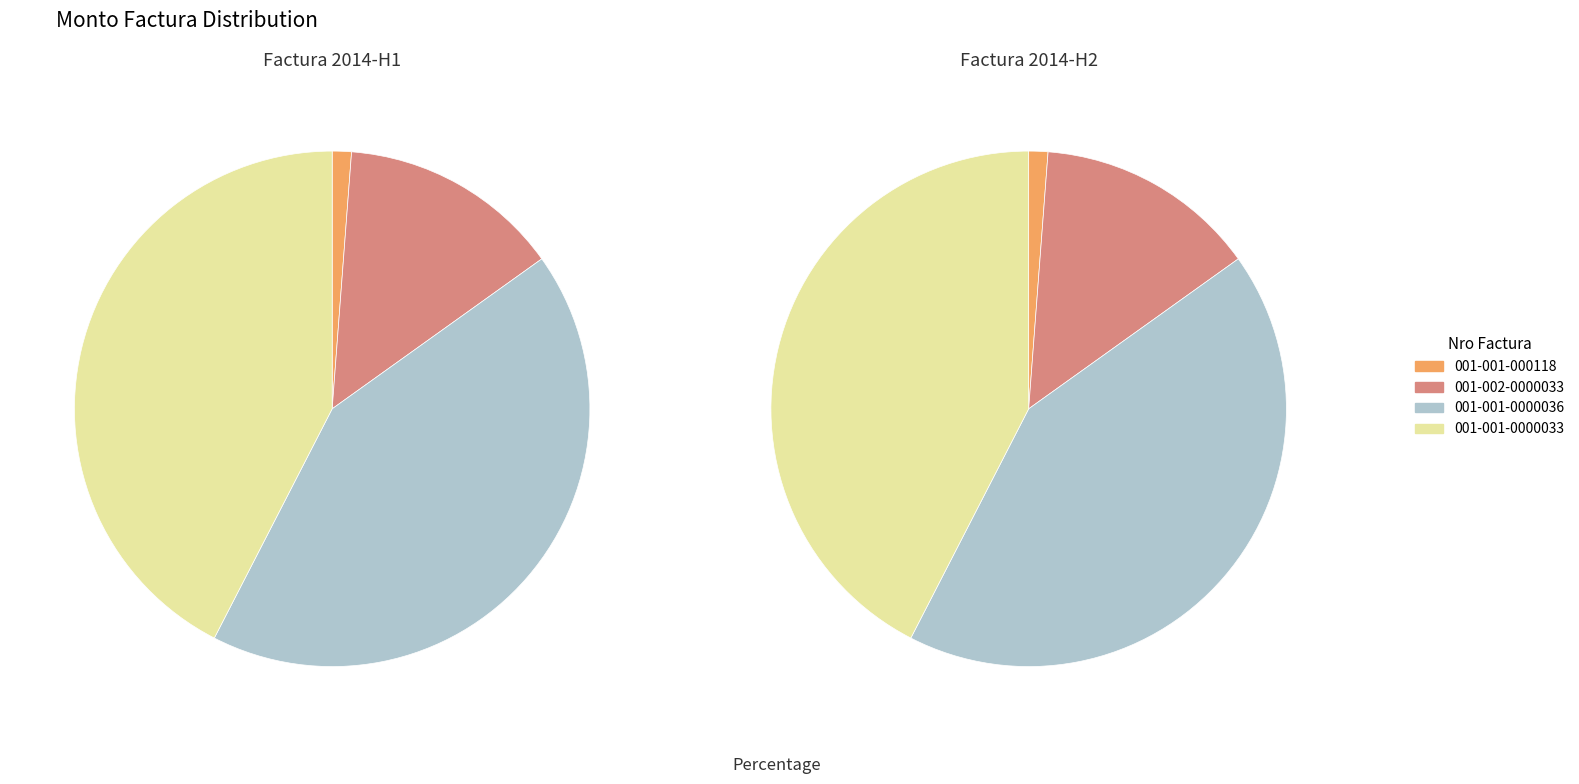

What percentage is the 001-001-0000036 slice, to the nearest percent?

42%